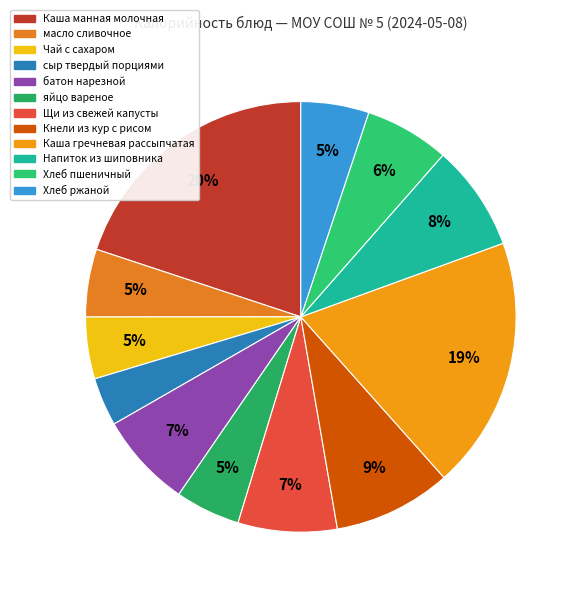

Is there any slice that represents more than half of the pie?

No